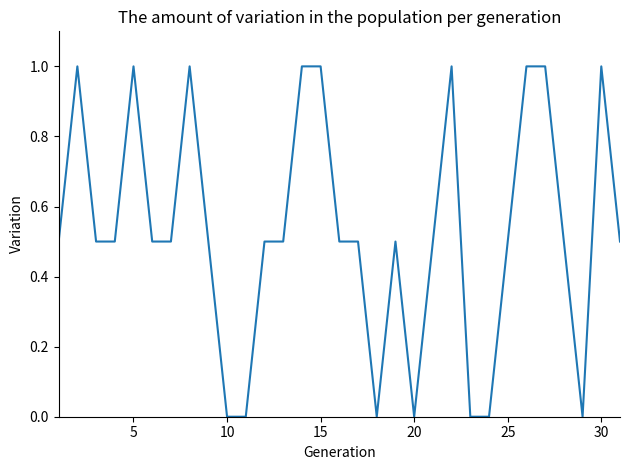

What is the greatest value displayed?

1.0